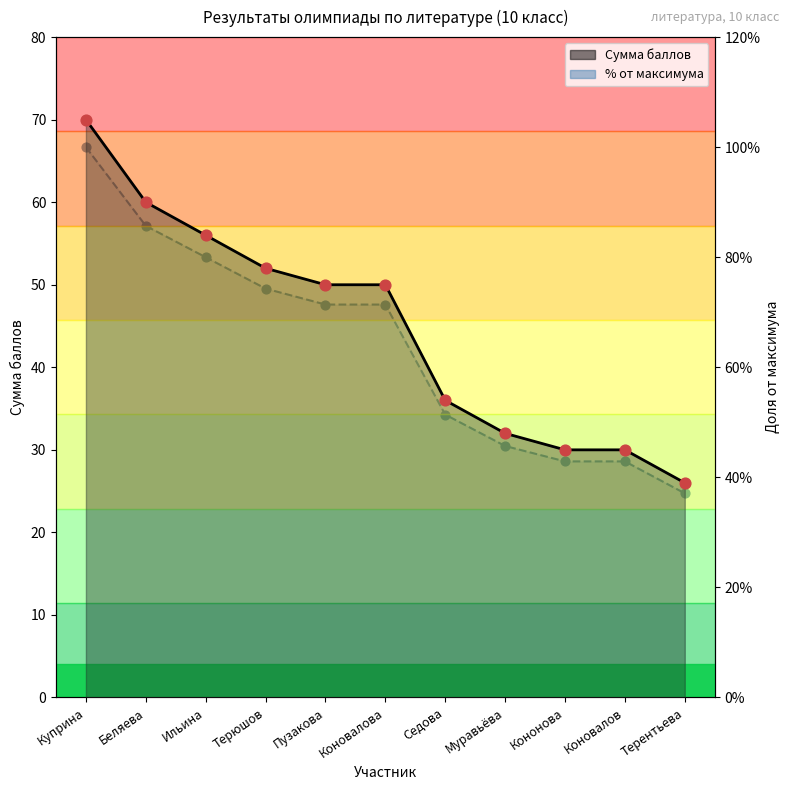

Which series contains the lowest Y value?

% от макс.